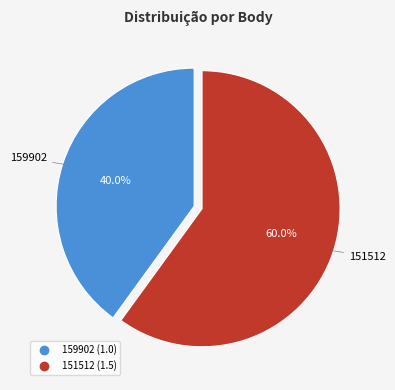

How much of the chart is everything except 159902?

60.0%